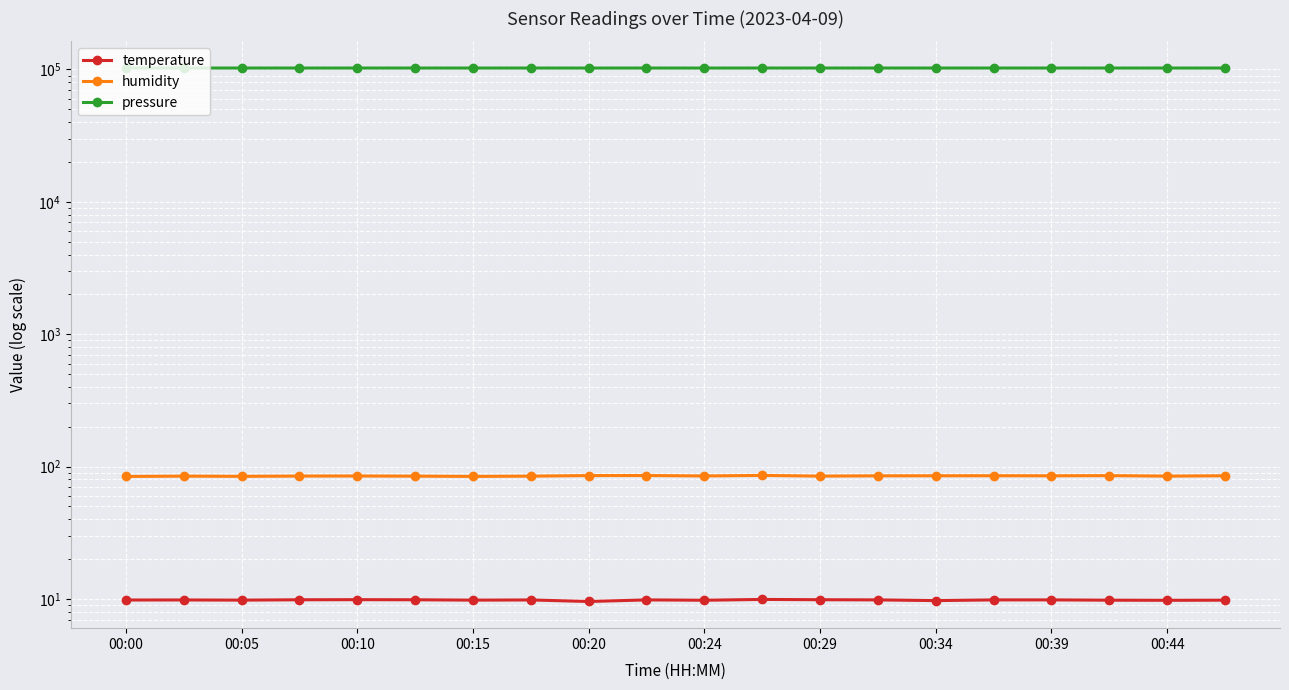

Which label corresponds to the largest value in the chart?

00:00